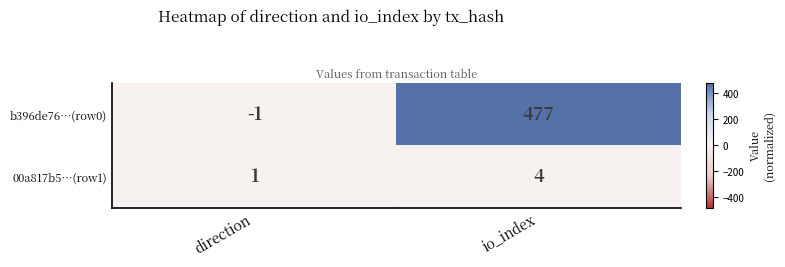

Reading left to right, list all the values displayed in this chart.

b396de76…(row0): direction=-1	io_index=477
00a817b5…(row1): direction=1	io_index=4